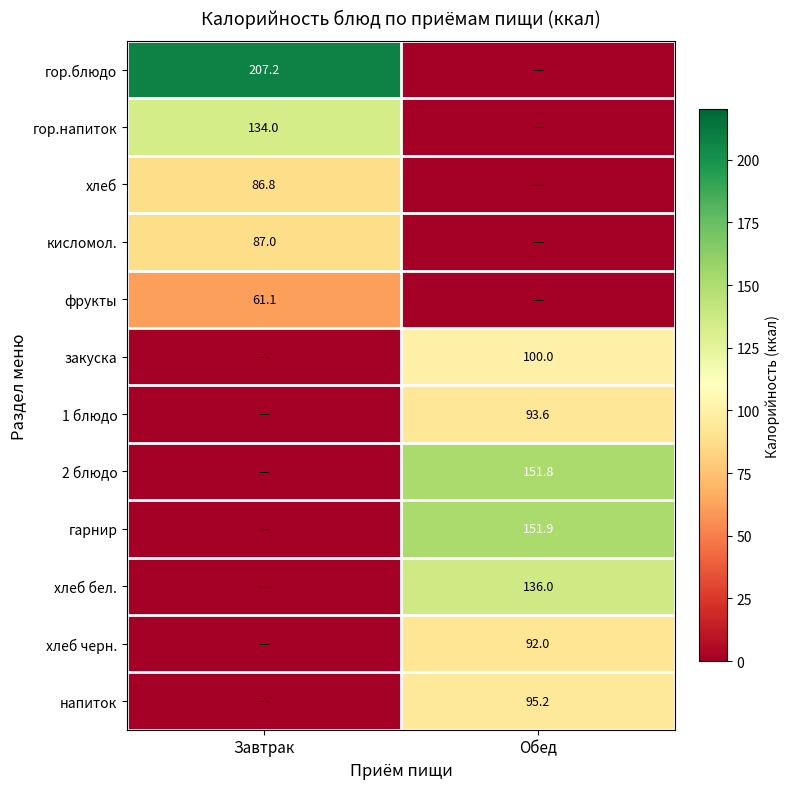

True or false: фрукты has a value of 61.1 at Завтрак.

True